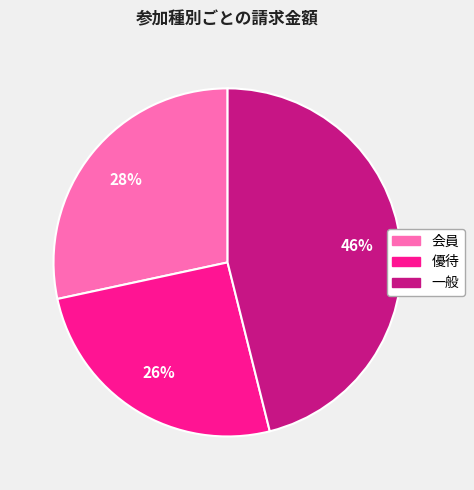

What is the smallest slice in the pie chart?

優待